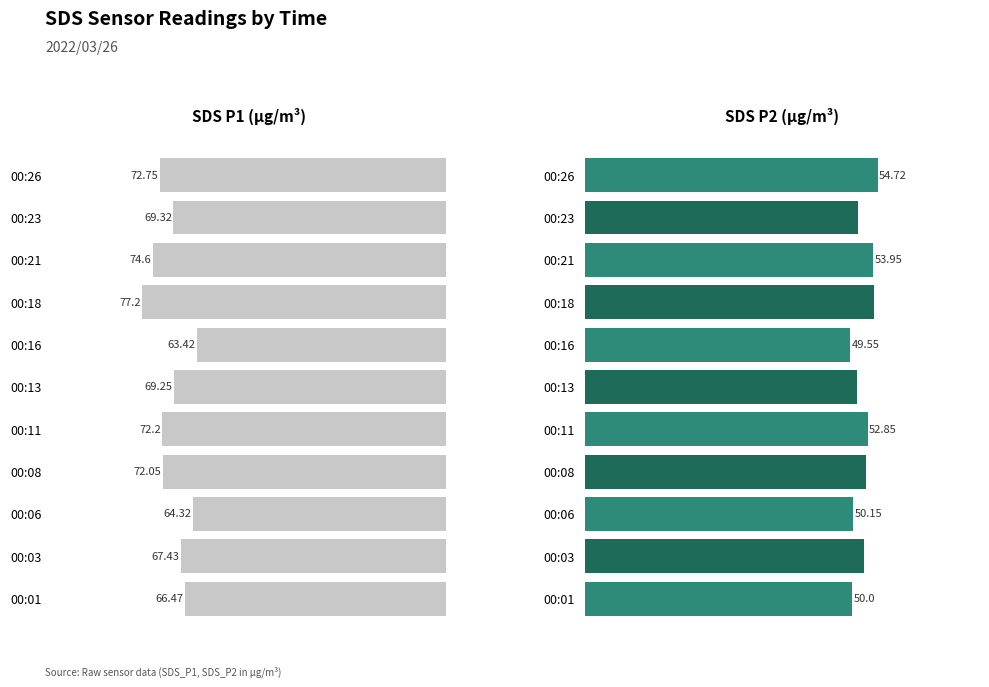

Reading left to right, transcribe all the data shown in this chart.

SDS_P1: 66.5	67.4	64.3	72.0	72.2	69.2	63.4	77.2	74.6	69.3	72.8
SDS_P2: 50.0	52.1	50.1	52.5	52.9	50.9	49.5	54.0	54.0	51.1	54.7